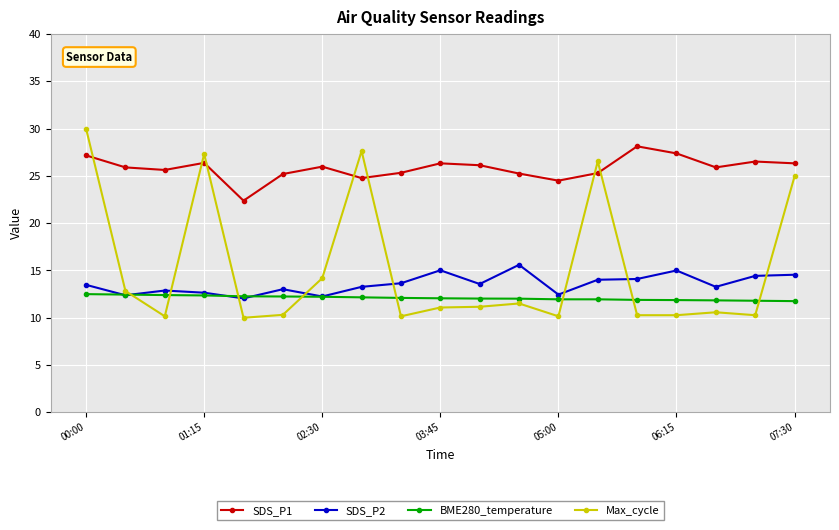

Which series has the largest range (max minus min)?

Max_cycle